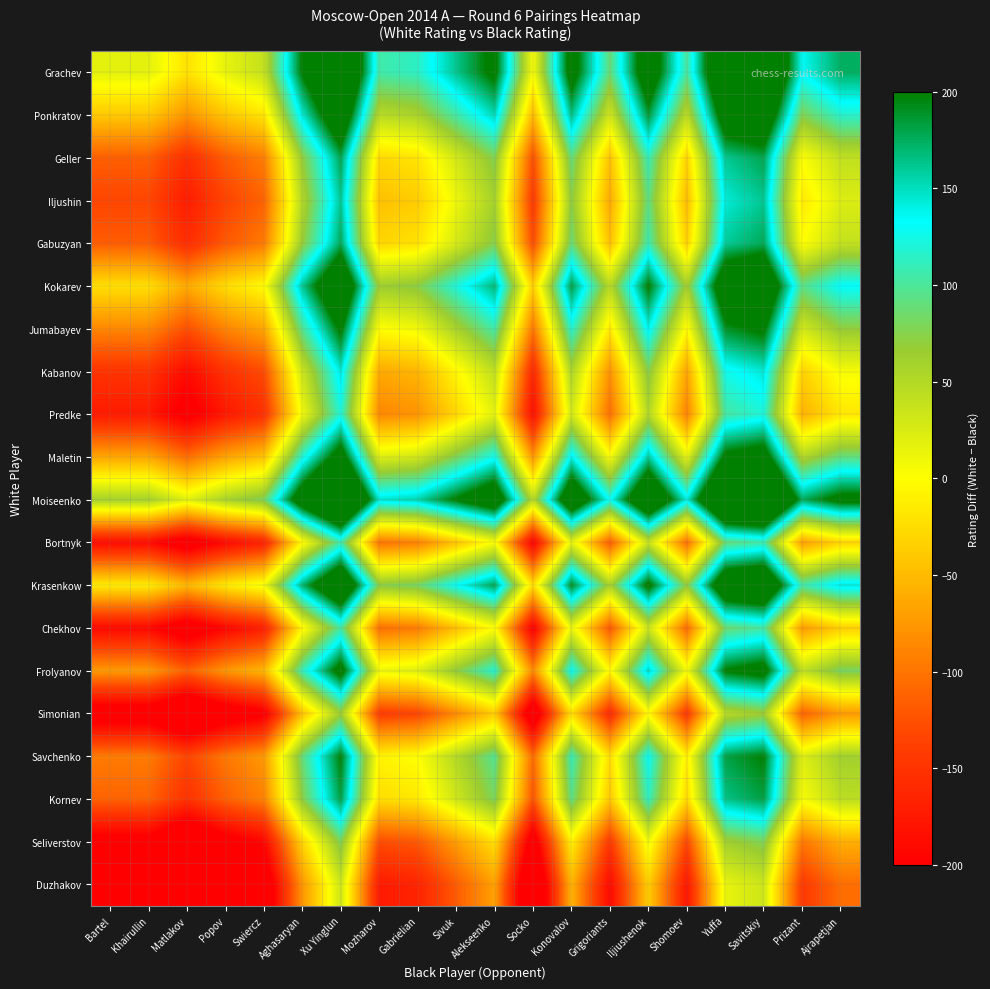

Reading right to left, transcribe all the data shown in this chart.

Grachev: Ajrapetjan=174	Prizant=135	Savitskiy=312	Yuffa=294	Shomoev=101	Iljiushenok=243	Grigoriants=88	Konovalov=223	Socko=6	Alekseenko=210	Sivuk=162	Gabrielian=114	Mozharov=105	Xu Yinglun=312	Aghasaryan=202	Swiercz=39	Popov=16	Matlakov=-21	Khairullin=18	Bartel=18
Ponkratov: Ajrapetjan=116	Prizant=77	Savitskiy=254	Yuffa=236	Shomoev=43	Iljiushenok=185	Grigoriants=30	Konovalov=165	Socko=-52	Alekseenko=152	Sivuk=104	Gabrielian=56	Mozharov=47	Xu Yinglun=254	Aghasaryan=144	Swiercz=-19	Popov=-42	Matlakov=-79	Khairullin=-40	Bartel=-40
Geller: Ajrapetjan=41	Prizant=2	Savitskiy=179	Yuffa=161	Shomoev=-32	Iljiushenok=110	Grigoriants=-45	Konovalov=90	Socko=-127	Alekseenko=77	Sivuk=29	Gabrielian=-19	Mozharov=-28	Xu Yinglun=179	Aghasaryan=69	Swiercz=-94	Popov=-117	Matlakov=-154	Khairullin=-115	Bartel=-115
Iljushin: Ajrapetjan=23	Prizant=-16	Savitskiy=161	Yuffa=143	Shomoev=-50	Iljiushenok=92	Grigoriants=-63	Konovalov=72	Socko=-145	Alekseenko=59	Sivuk=11	Gabrielian=-37	Mozharov=-46	Xu Yinglun=161	Aghasaryan=51	Swiercz=-112	Popov=-135	Matlakov=-172	Khairullin=-133	Bartel=-133
Gabuzyan: Ajrapetjan=39	Prizant=0	Savitskiy=177	Yuffa=159	Shomoev=-34	Iljiushenok=108	Grigoriants=-47	Konovalov=88	Socko=-129	Alekseenko=75	Sivuk=27	Gabrielian=-21	Mozharov=-30	Xu Yinglun=177	Aghasaryan=67	Swiercz=-96	Popov=-119	Matlakov=-156	Khairullin=-117	Bartel=-117
Kokarev: Ajrapetjan=133	Prizant=94	Savitskiy=271	Yuffa=253	Shomoev=60	Iljiushenok=202	Grigoriants=47	Konovalov=182	Socko=-35	Alekseenko=169	Sivuk=121	Gabrielian=73	Mozharov=64	Xu Yinglun=271	Aghasaryan=161	Swiercz=-2	Popov=-25	Matlakov=-62	Khairullin=-23	Bartel=-23
Jumabayev: Ajrapetjan=69	Prizant=30	Savitskiy=207	Yuffa=189	Shomoev=-4	Iljiushenok=138	Grigoriants=-17	Konovalov=118	Socko=-99	Alekseenko=105	Sivuk=57	Gabrielian=9	Mozharov=0	Xu Yinglun=207	Aghasaryan=97	Swiercz=-66	Popov=-89	Matlakov=-126	Khairullin=-87	Bartel=-87
Kabanov: Ajrapetjan=6	Prizant=-33	Savitskiy=144	Yuffa=126	Shomoev=-67	Iljiushenok=75	Grigoriants=-80	Konovalov=55	Socko=-162	Alekseenko=42	Sivuk=-6	Gabrielian=-54	Mozharov=-63	Xu Yinglun=144	Aghasaryan=34	Swiercz=-129	Popov=-152	Matlakov=-189	Khairullin=-150	Bartel=-150
Predke: Ajrapetjan=-18	Prizant=-57	Savitskiy=120	Yuffa=102	Shomoev=-91	Iljiushenok=51	Grigoriants=-104	Konovalov=31	Socko=-186	Alekseenko=18	Sivuk=-30	Gabrielian=-78	Mozharov=-87	Xu Yinglun=120	Aghasaryan=10	Swiercz=-153	Popov=-176	Matlakov=-213	Khairullin=-174	Bartel=-174
Maletin: Ajrapetjan=91	Prizant=52	Savitskiy=229	Yuffa=211	Shomoev=18	Iljiushenok=160	Grigoriants=5	Konovalov=140	Socko=-77	Alekseenko=127	Sivuk=79	Gabrielian=31	Mozharov=22	Xu Yinglun=229	Aghasaryan=119	Swiercz=-44	Popov=-67	Matlakov=-104	Khairullin=-65	Bartel=-65
Moiseenko: Ajrapetjan=215	Prizant=176	Savitskiy=353	Yuffa=335	Shomoev=142	Iljiushenok=284	Grigoriants=129	Konovalov=264	Socko=47	Alekseenko=251	Sivuk=203	Gabrielian=155	Mozharov=146	Xu Yinglun=353	Aghasaryan=243	Swiercz=80	Popov=57	Matlakov=20	Khairullin=59	Bartel=59
Bortnyk: Ajrapetjan=-32	Prizant=-71	Savitskiy=106	Yuffa=88	Shomoev=-105	Iljiushenok=37	Grigoriants=-118	Konovalov=17	Socko=-200	Alekseenko=4	Sivuk=-44	Gabrielian=-92	Mozharov=-101	Xu Yinglun=106	Aghasaryan=-4	Swiercz=-167	Popov=-190	Matlakov=-227	Khairullin=-188	Bartel=-188
Krasenkow: Ajrapetjan=143	Prizant=104	Savitskiy=281	Yuffa=263	Shomoev=70	Iljiushenok=212	Grigoriants=57	Konovalov=192	Socko=-25	Alekseenko=179	Sivuk=131	Gabrielian=83	Mozharov=74	Xu Yinglun=281	Aghasaryan=171	Swiercz=8	Popov=-15	Matlakov=-52	Khairullin=-13	Bartel=-13
Chekhov: Ajrapetjan=-35	Prizant=-74	Savitskiy=103	Yuffa=85	Shomoev=-108	Iljiushenok=34	Grigoriants=-121	Konovalov=14	Socko=-203	Alekseenko=1	Sivuk=-47	Gabrielian=-95	Mozharov=-104	Xu Yinglun=103	Aghasaryan=-7	Swiercz=-170	Popov=-193	Matlakov=-230	Khairullin=-191	Bartel=-191
Frolyanov: Ajrapetjan=82	Prizant=43	Savitskiy=220	Yuffa=202	Shomoev=9	Iljiushenok=151	Grigoriants=-4	Konovalov=131	Socko=-86	Alekseenko=118	Sivuk=70	Gabrielian=22	Mozharov=13	Xu Yinglun=220	Aghasaryan=110	Swiercz=-53	Popov=-76	Matlakov=-113	Khairullin=-74	Bartel=-74
Simonian: Ajrapetjan=-74	Prizant=-113	Savitskiy=64	Yuffa=46	Shomoev=-147	Iljiushenok=-5	Grigoriants=-160	Konovalov=-25	Socko=-242	Alekseenko=-38	Sivuk=-86	Gabrielian=-134	Mozharov=-143	Xu Yinglun=64	Aghasaryan=-46	Swiercz=-209	Popov=-232	Matlakov=-269	Khairullin=-230	Bartel=-230
Savchenko: Ajrapetjan=61	Prizant=22	Savitskiy=199	Yuffa=181	Shomoev=-12	Iljiushenok=130	Grigoriants=-25	Konovalov=110	Socko=-107	Alekseenko=97	Sivuk=49	Gabrielian=1	Mozharov=-8	Xu Yinglun=199	Aghasaryan=89	Swiercz=-74	Popov=-97	Matlakov=-134	Khairullin=-95	Bartel=-95
Kornev: Ajrapetjan=44	Prizant=5	Savitskiy=182	Yuffa=164	Shomoev=-29	Iljiushenok=113	Grigoriants=-42	Konovalov=93	Socko=-124	Alekseenko=80	Sivuk=32	Gabrielian=-16	Mozharov=-25	Xu Yinglun=182	Aghasaryan=72	Swiercz=-91	Popov=-114	Matlakov=-151	Khairullin=-112	Bartel=-112
Seliverstov: Ajrapetjan=-59	Prizant=-98	Savitskiy=79	Yuffa=61	Shomoev=-132	Iljiushenok=10	Grigoriants=-145	Konovalov=-10	Socko=-227	Alekseenko=-23	Sivuk=-71	Gabrielian=-119	Mozharov=-128	Xu Yinglun=79	Aghasaryan=-31	Swiercz=-194	Popov=-217	Matlakov=-254	Khairullin=-215	Bartel=-215
Duzhakov: Ajrapetjan=-105	Prizant=-144	Savitskiy=33	Yuffa=15	Shomoev=-178	Iljiushenok=-36	Grigoriants=-191	Konovalov=-56	Socko=-273	Alekseenko=-69	Sivuk=-117	Gabrielian=-165	Mozharov=-174	Xu Yinglun=33	Aghasaryan=-77	Swiercz=-240	Popov=-263	Matlakov=-300	Khairullin=-261	Bartel=-261